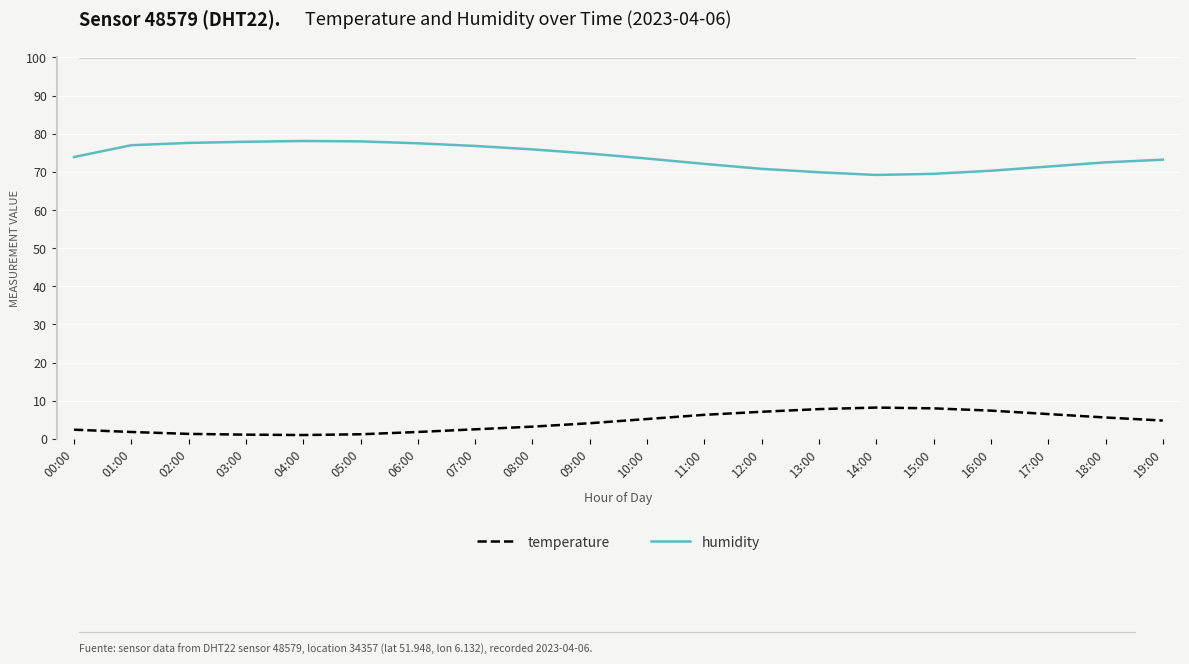

The value of humidity at 07:00 is 30.7. True or false?

False